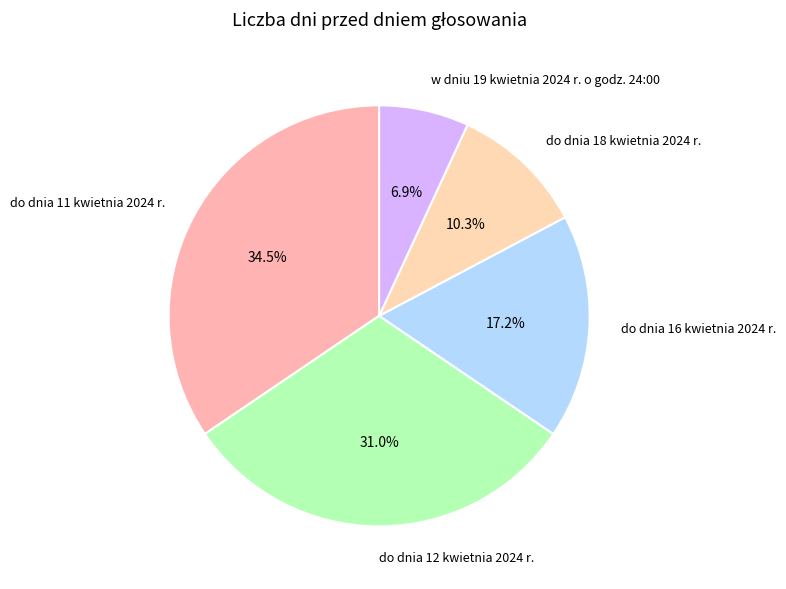

The do dnia 12 kwietnia 2024 r. slice represents 43% of the pie. True or false?

False